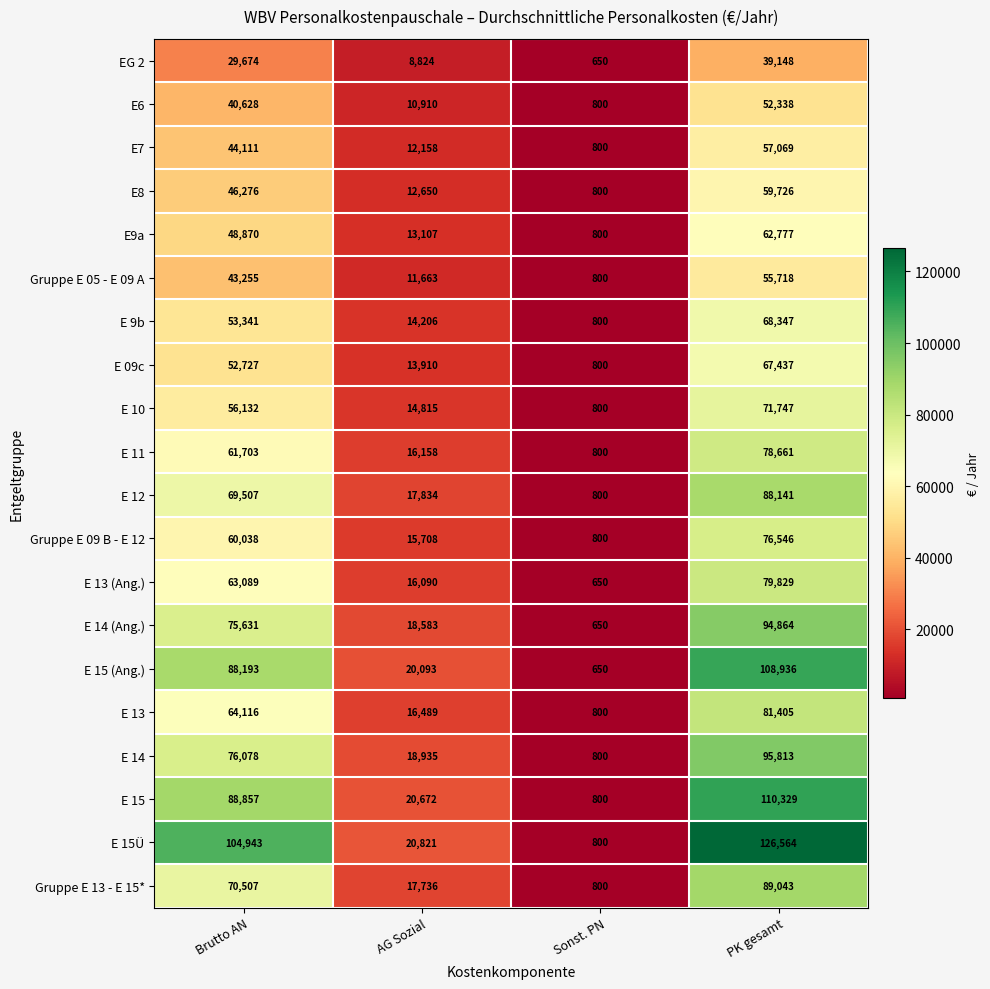

List the labels in order of EG 2 value, largest first.

PK gesamt, Brutto AN, AG Sozial, Sonst. PN